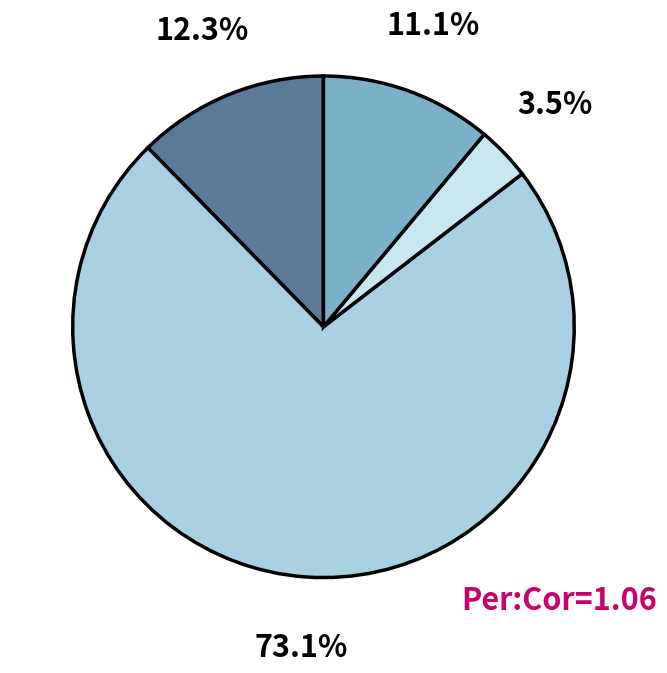

Does any single category account for the majority?

Yes